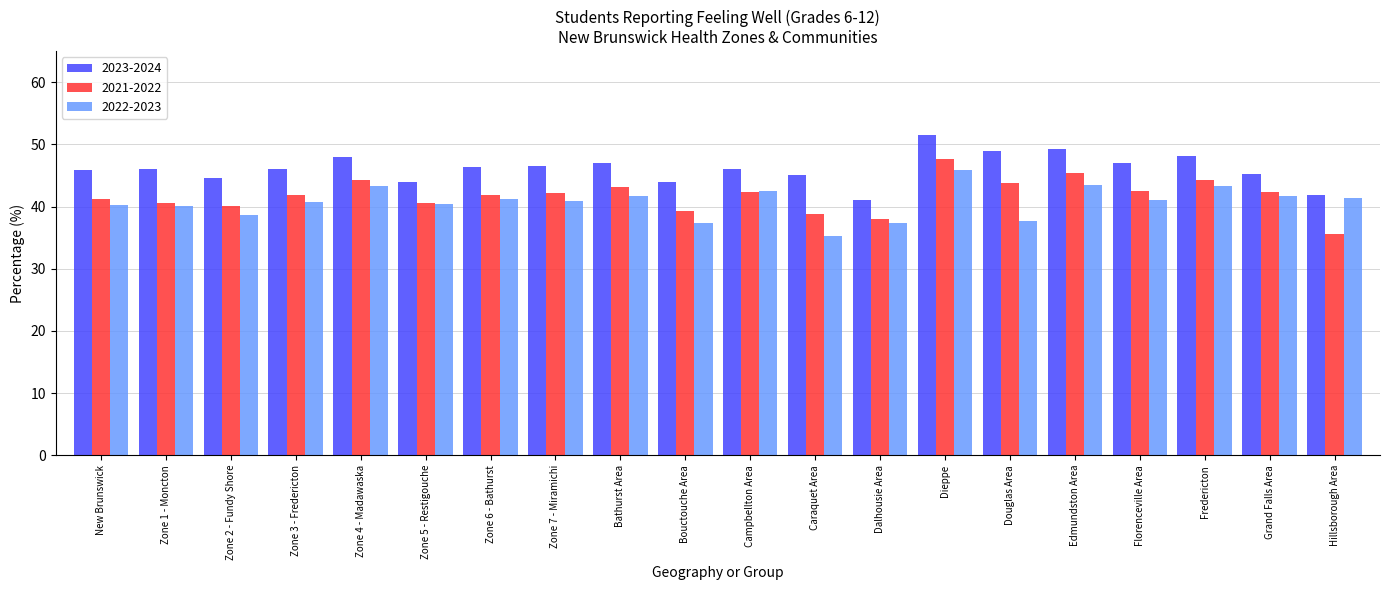

What is the total value across all series at Hillsborough Area?

118.8